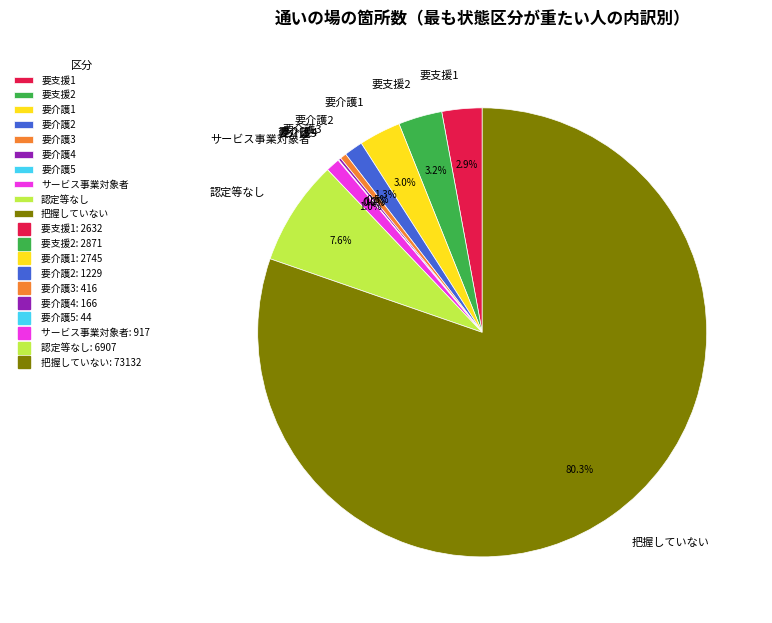

Combined, do 認定等なし and 要支援2 account for over 50%?

No